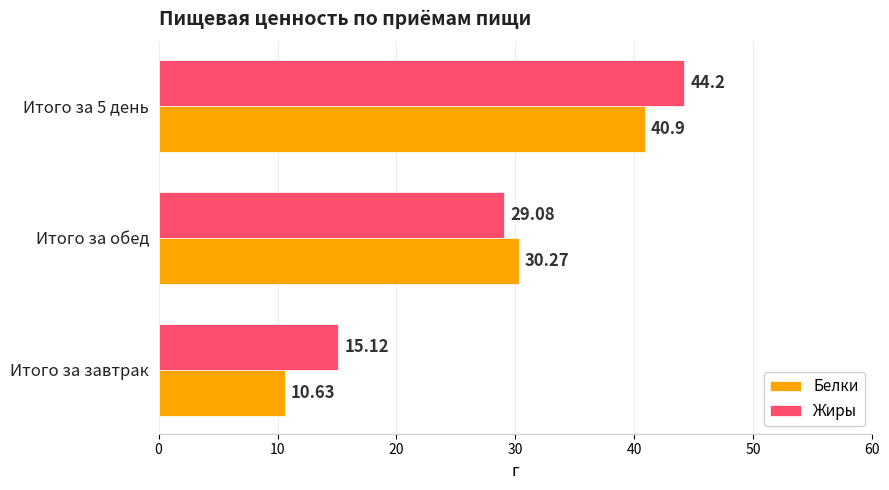

Which series has the largest total across all categories?

Жиры